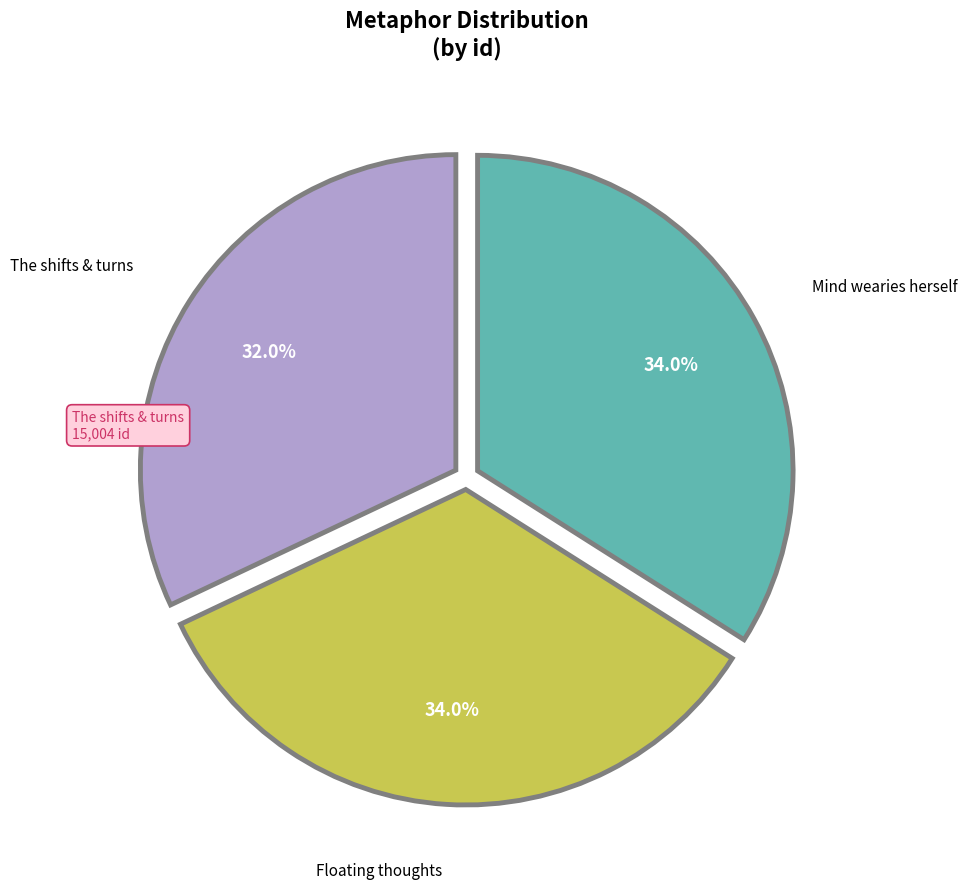

Is there a majority slice in this chart?

No